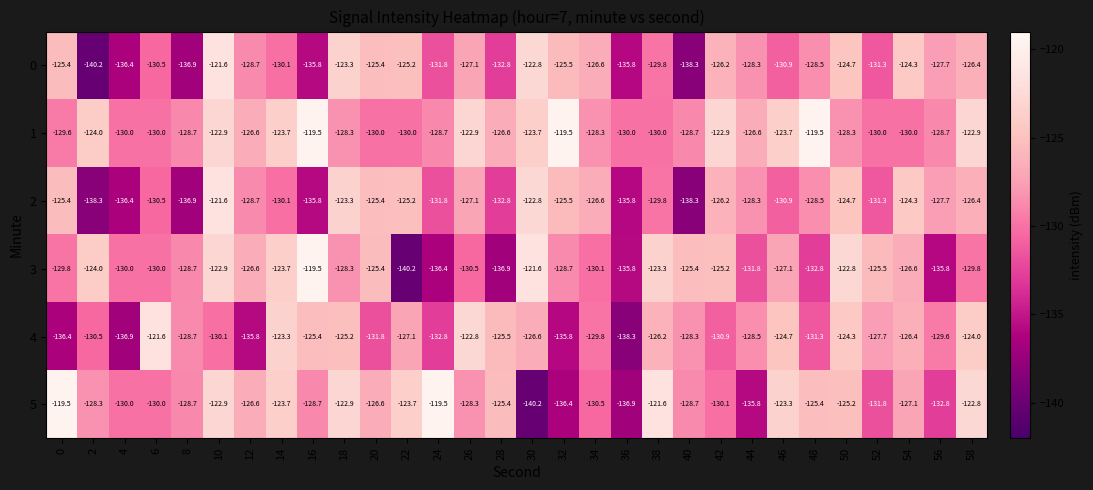

Read the 2 value at 26.

-127.1